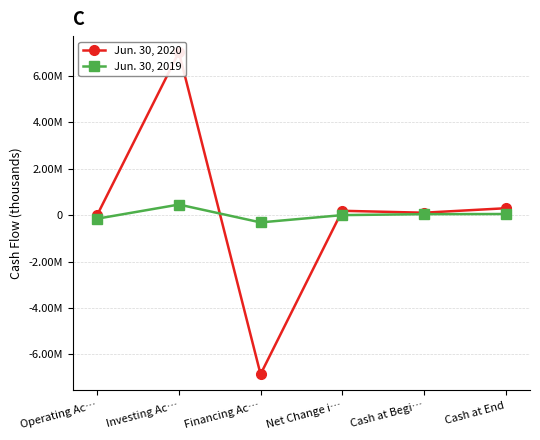

List the labels in order of Jun. 30, 2019 value, smallest first.

Financing Ac…, Operating Ac…, Net Change i…, Cash at Begi…, Cash at End, Investing Ac…